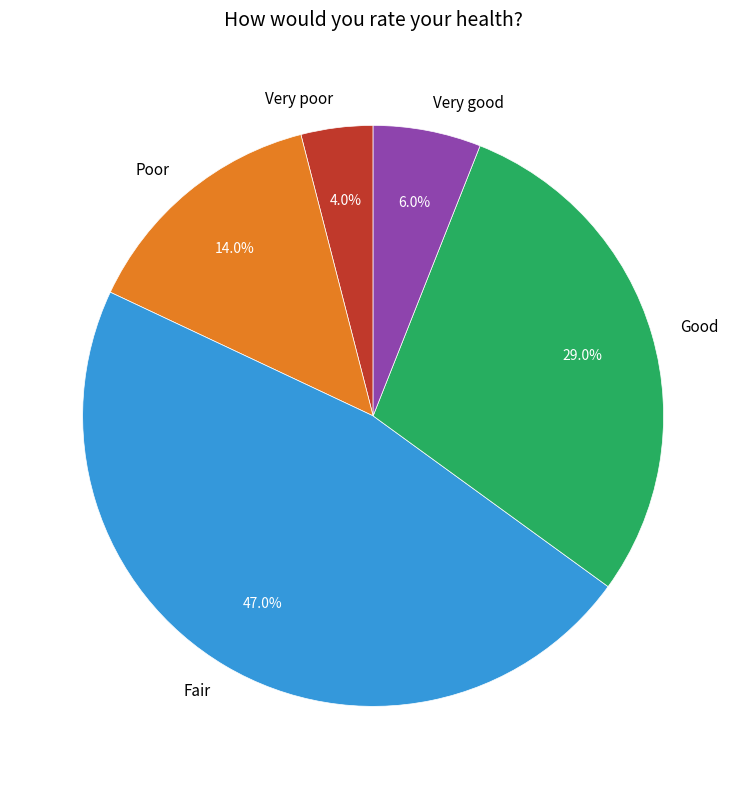

Approximately how many times larger is the value at Poor compared to Fair?

0.3